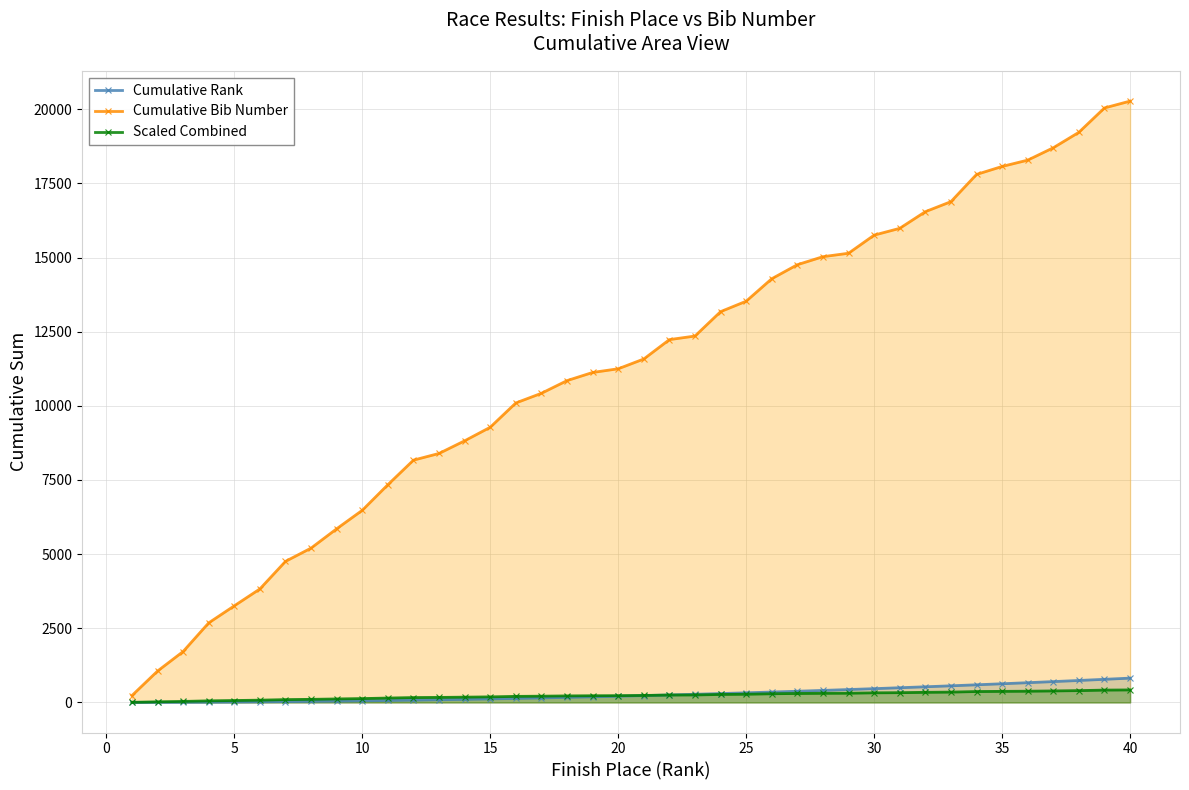

How many distinct data groups are displayed?

3